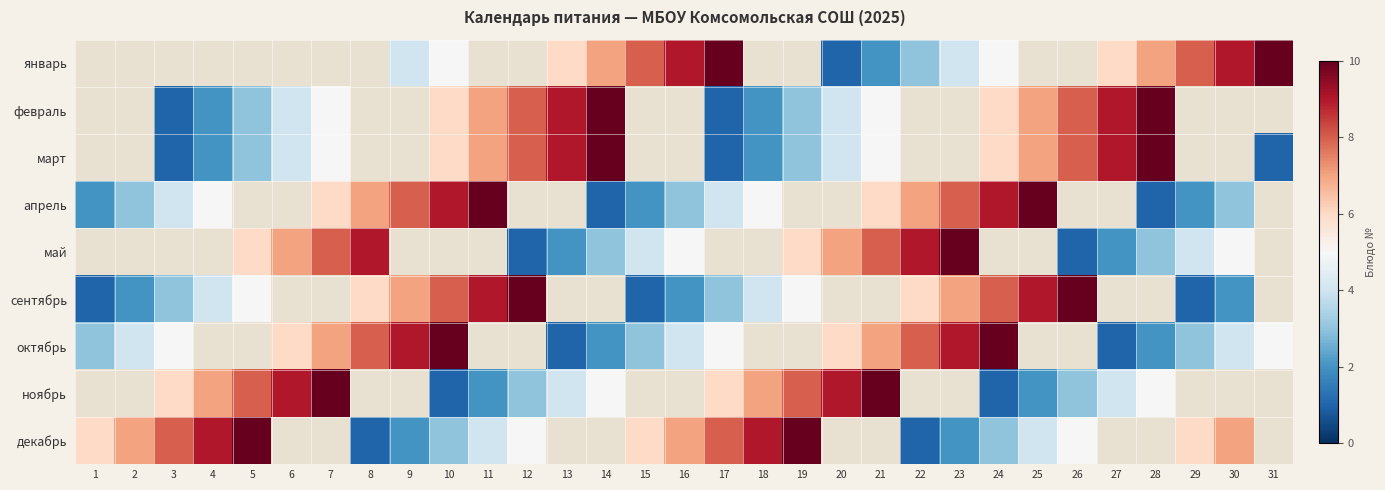

What is the smallest value displayed?

1.0